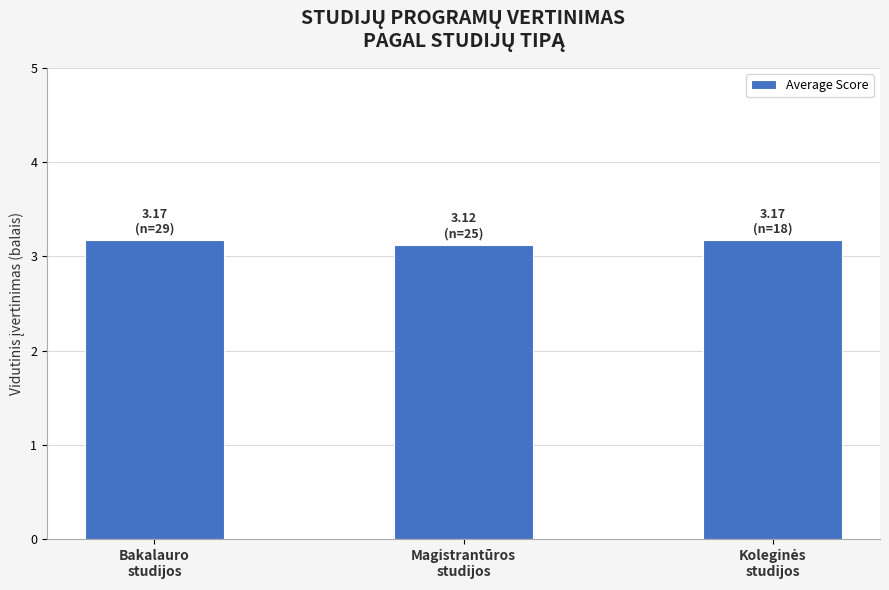

What is the value of the 3rd bar from the left?

3.2